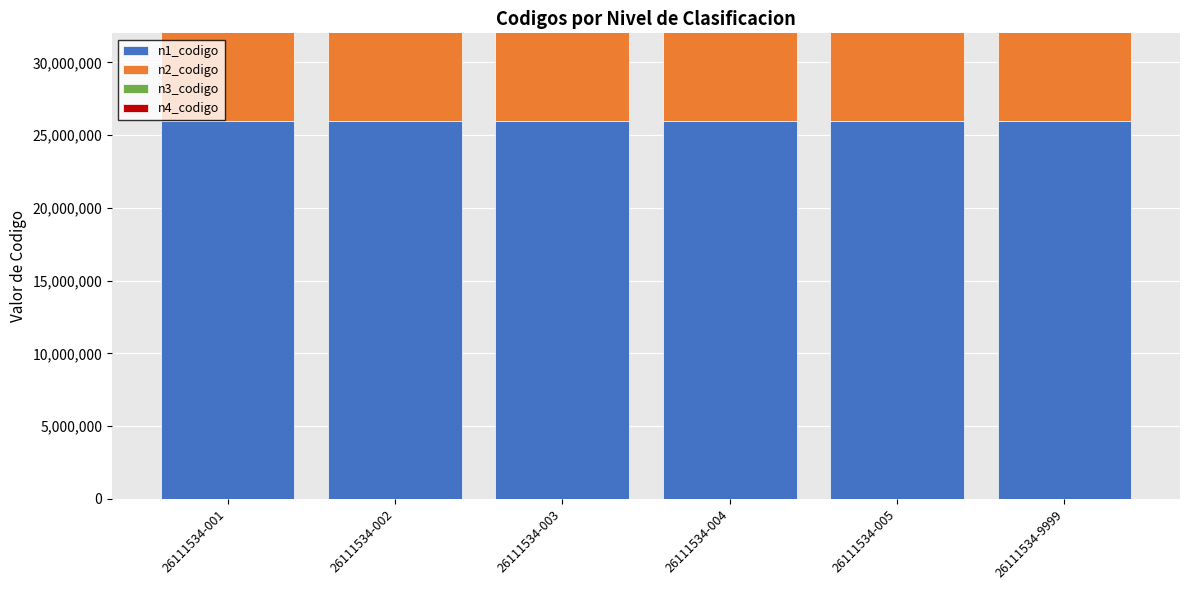

At which label does n3_codigo reach its minimum?

26111534-001